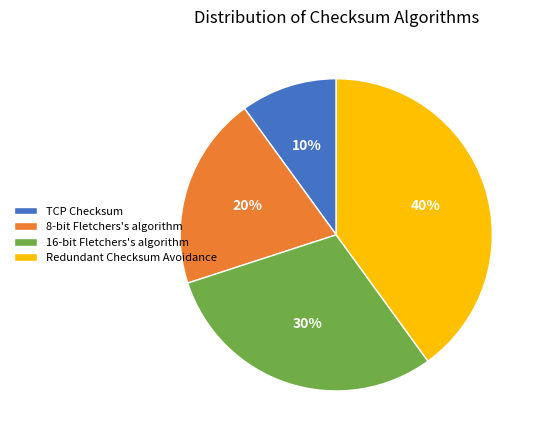

True or false: Redundant Checksum Avoidance accounts for 45% of the total.

False